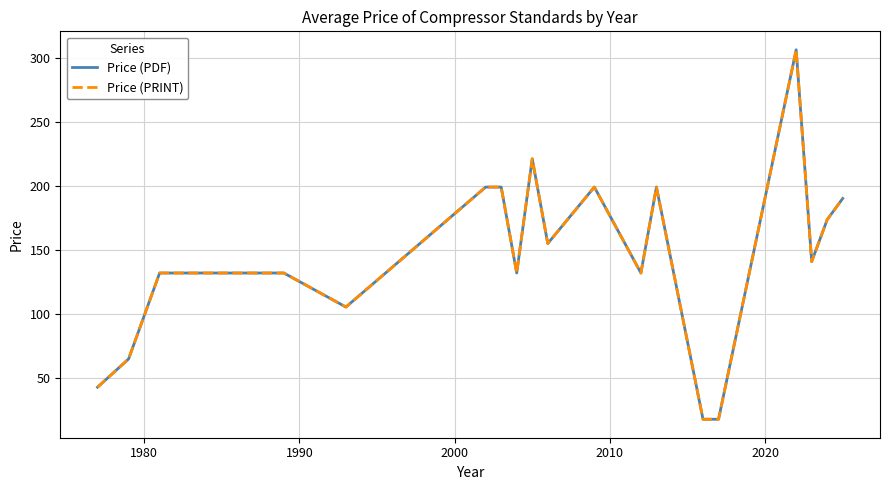

What is the average value of the Price (PRINT) series?

145.3